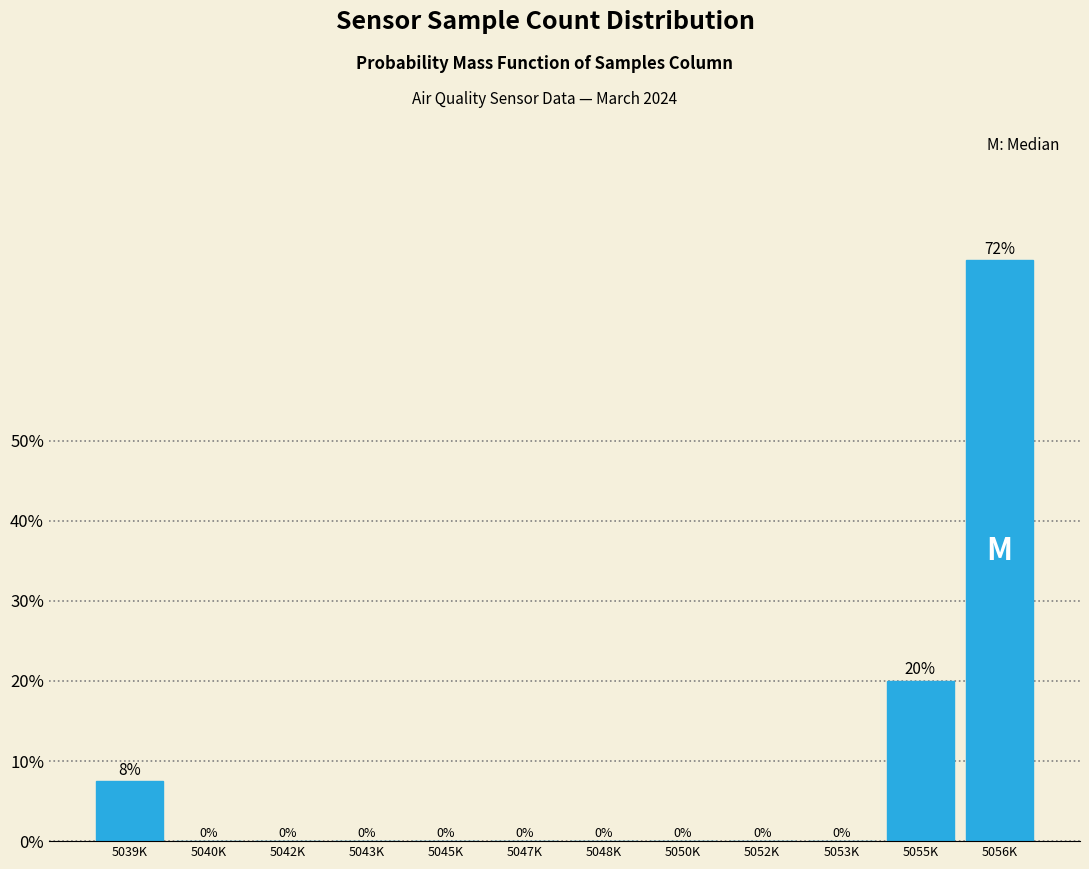

Where is the data nearest to the value 36?

5055K